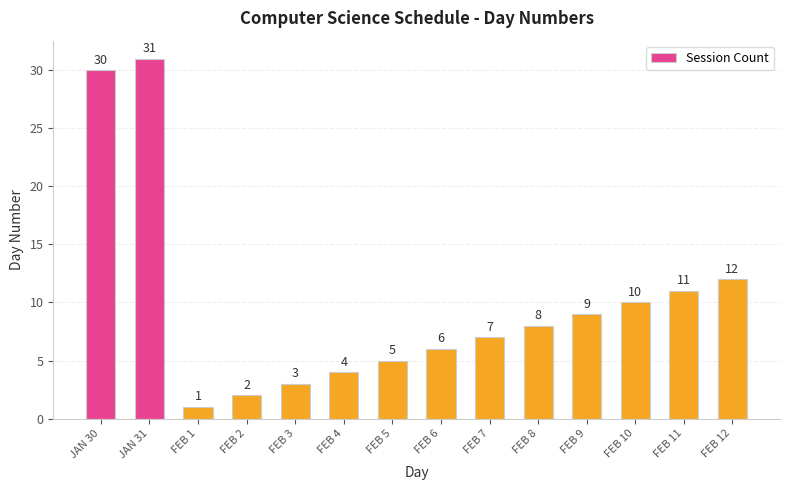

Reading left to right, transcribe all the data shown in this chart.

30	31	1	2	3	4	5	6	7	8	9	10	11	12